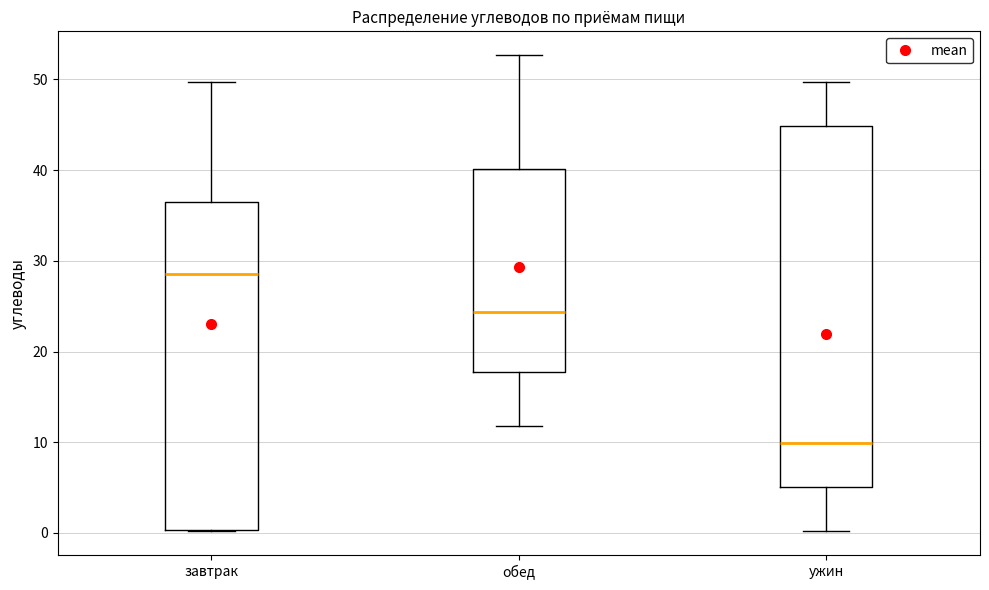

Comparing the boxes themselves (not the whiskers), which one is the tallest?

ужин